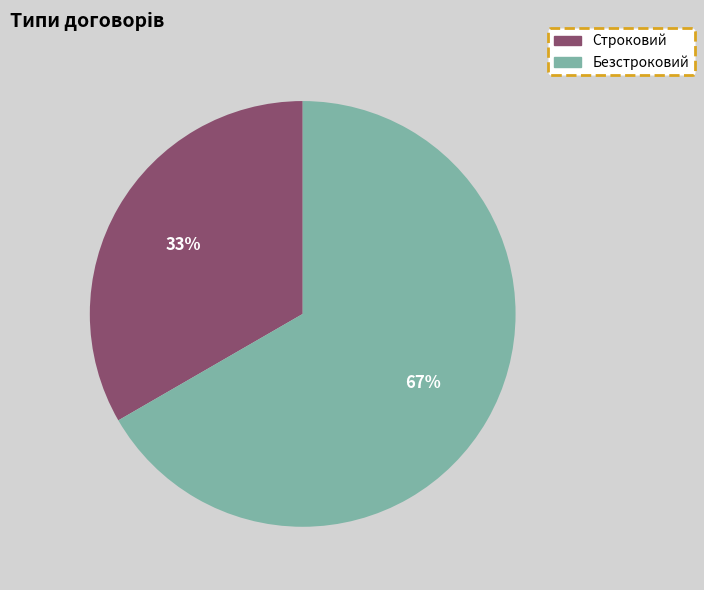

Which slice is the largest?

Безстроковий